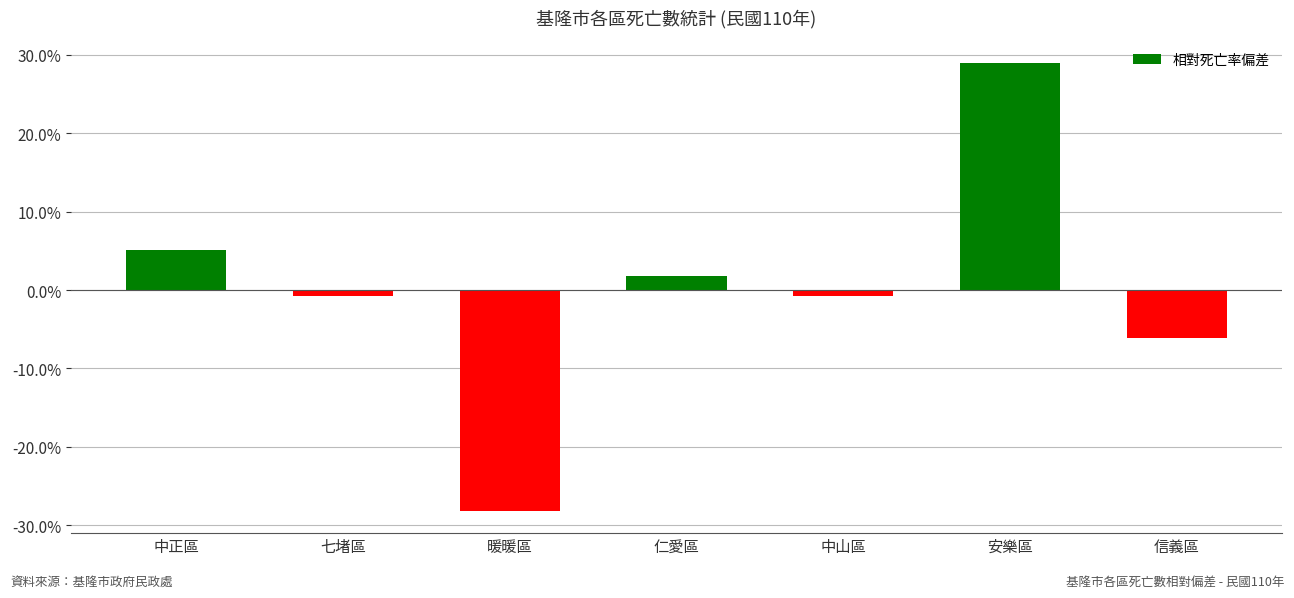

What is the value of the 6th bar from the left?

0.3